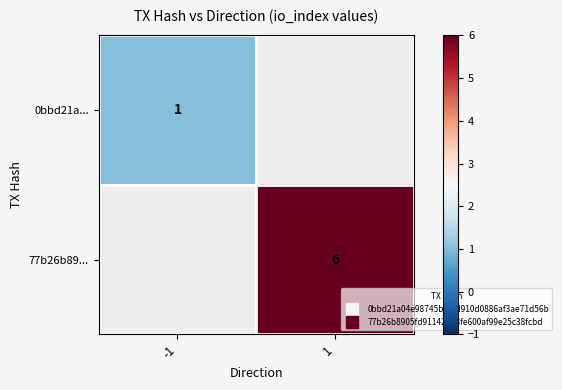

Count the number of data series in this chart.

2